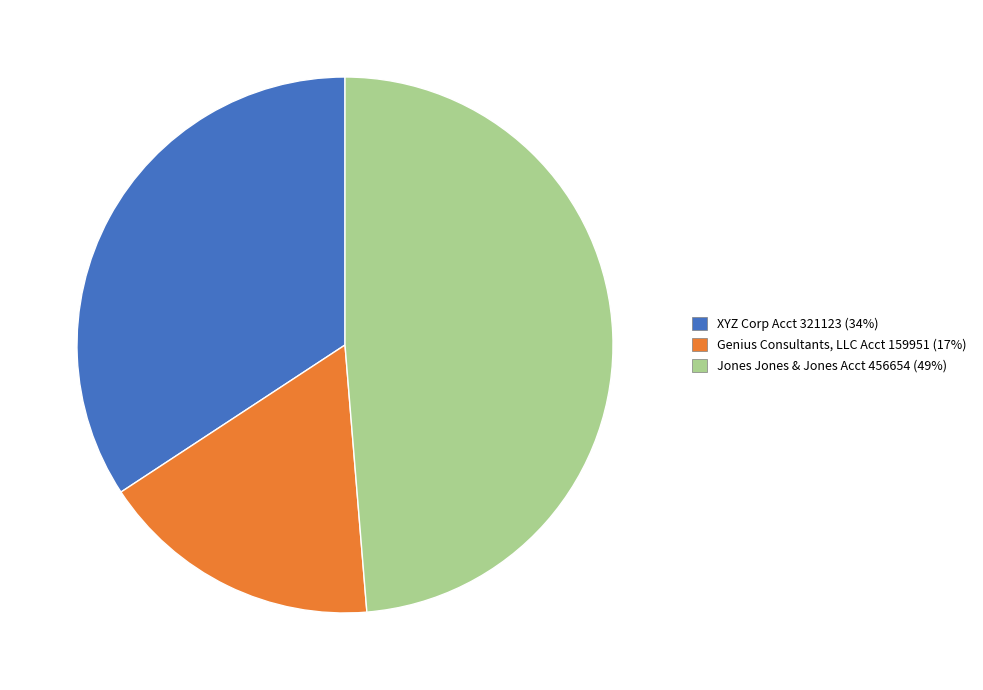

Is it true that XYZ Corp Acct 321123 is 34% of the pie?

True